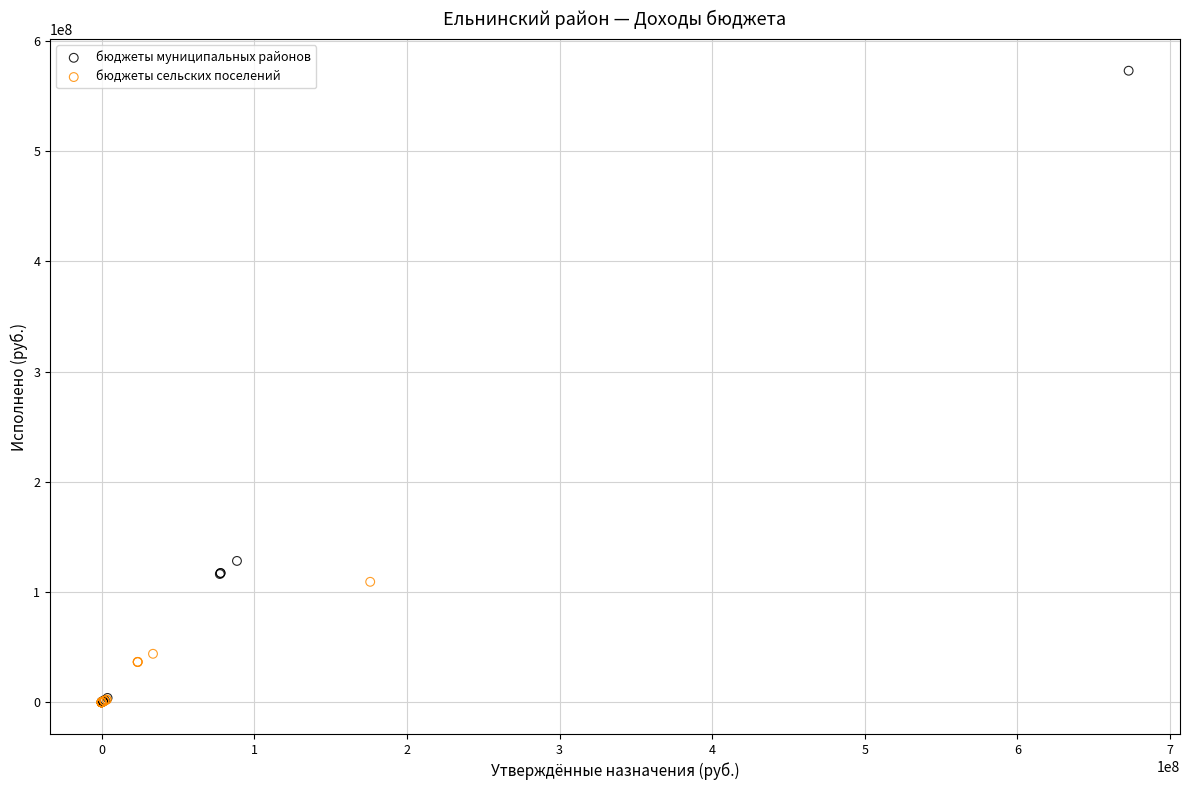

Which series has the widest spread of Y values?

бюджеты муниципальных районов